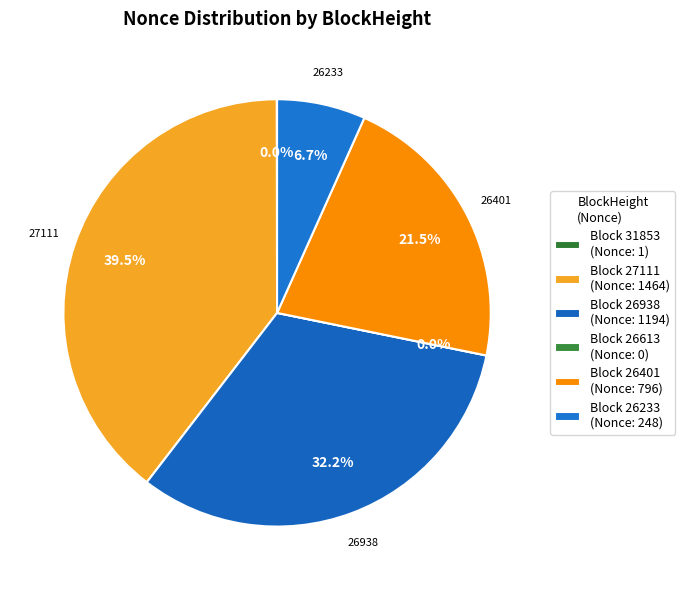

What is the ratio of the value at 26233 to the value at 26401?

0.3